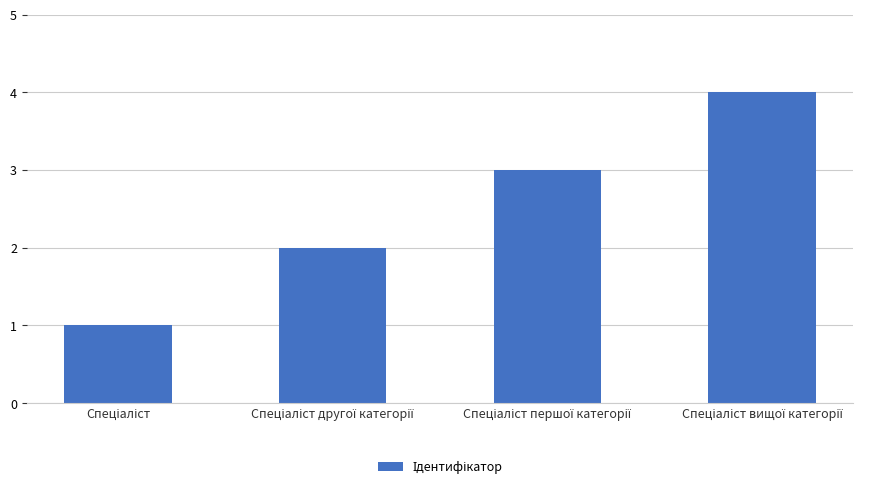

What is the minimum value shown in the chart?

1